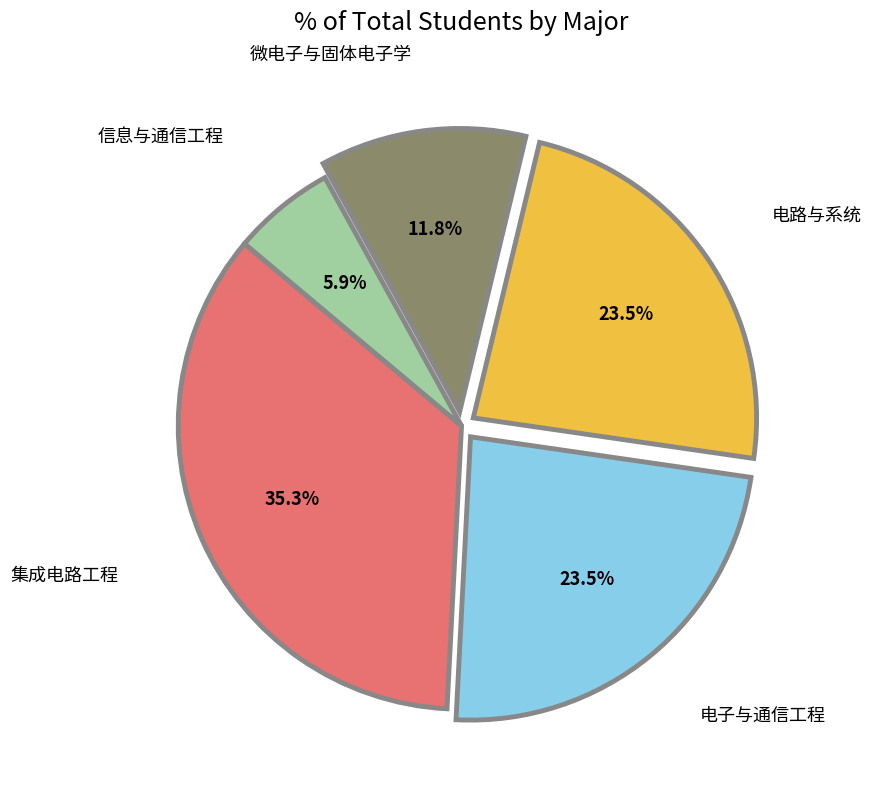

Is there a majority slice in this chart?

No